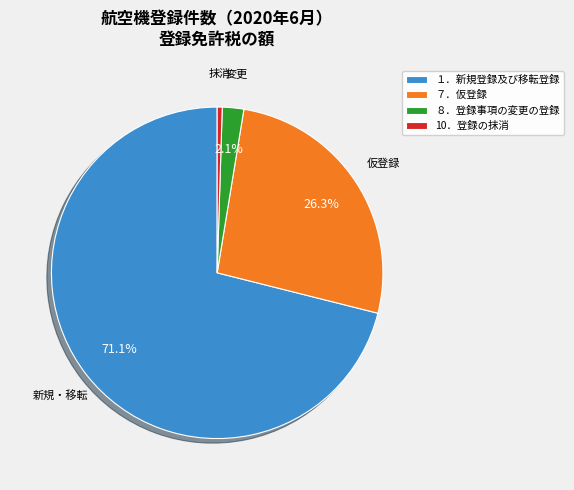

To the nearest percent, what is the difference between the largest and smallest slice percentages?

71%